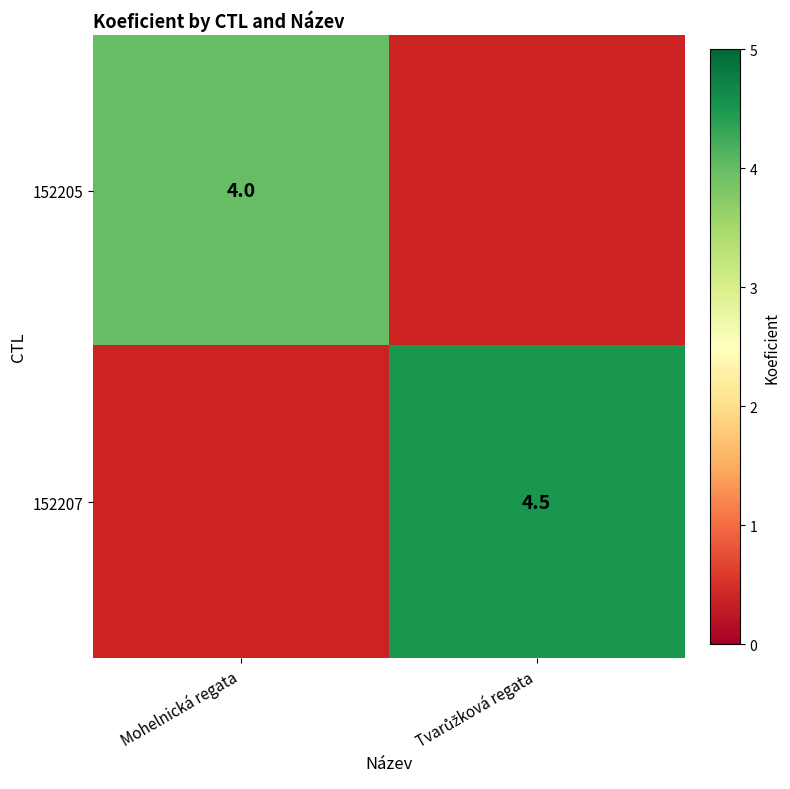

How many categories are shown in the chart?

2